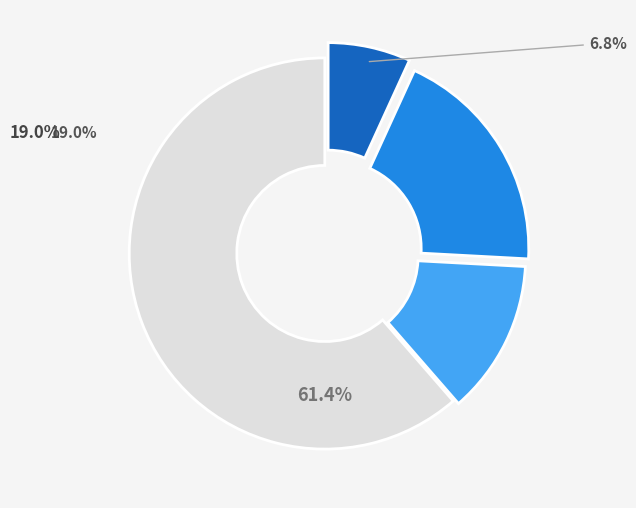

Is there a majority slice in this chart?

Yes